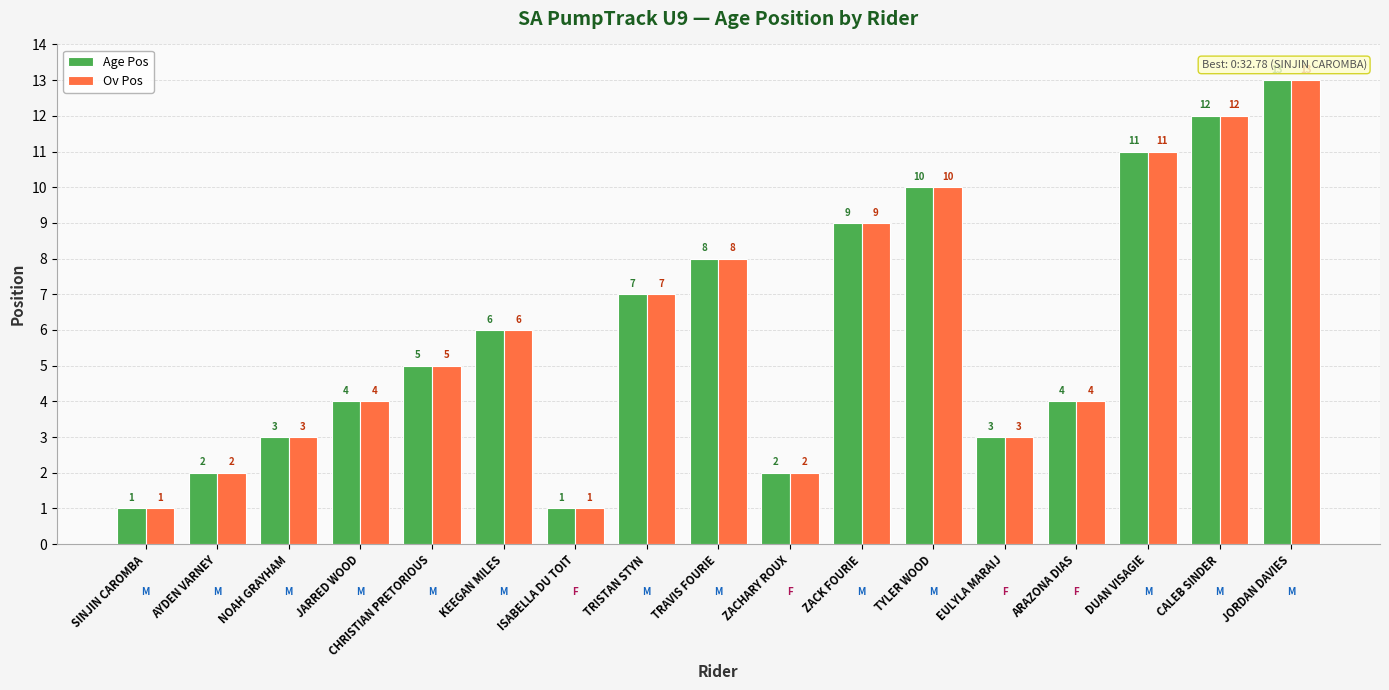

At which label is Ov Pos closest to 7?

TRISTAN STYN